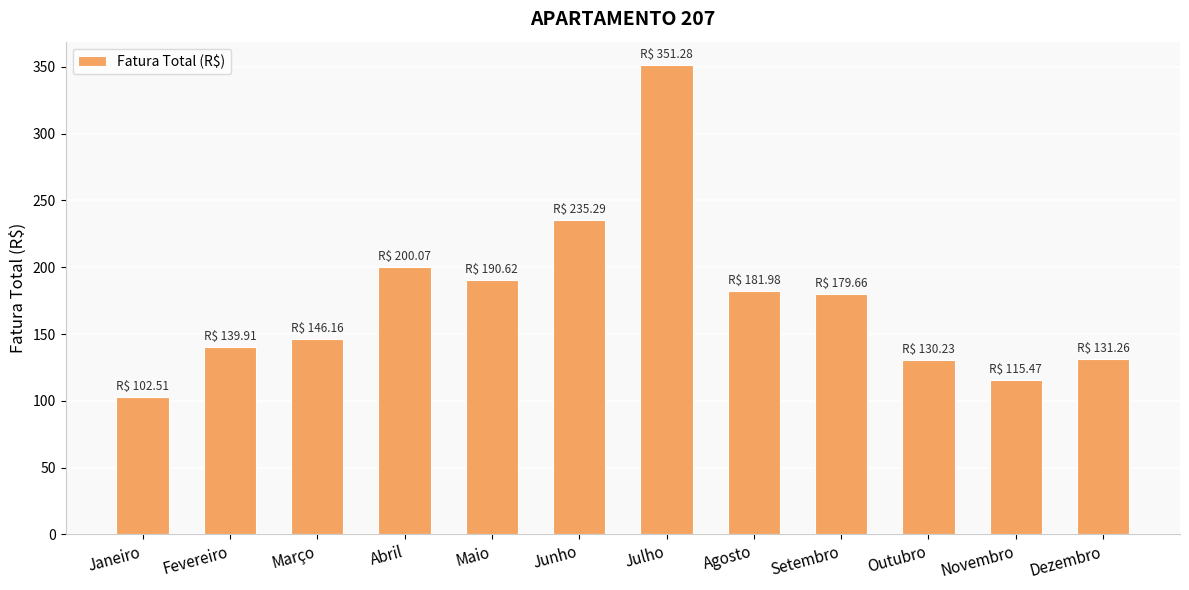

What is the sum of the values at Março and Outubro?

276.4